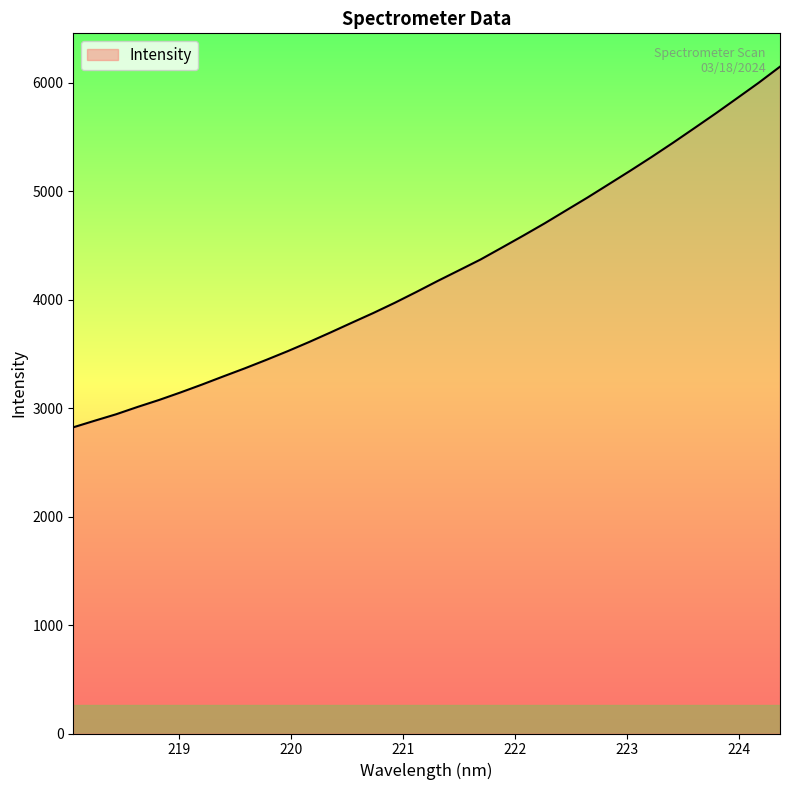

What is the smallest value displayed?

2823.6